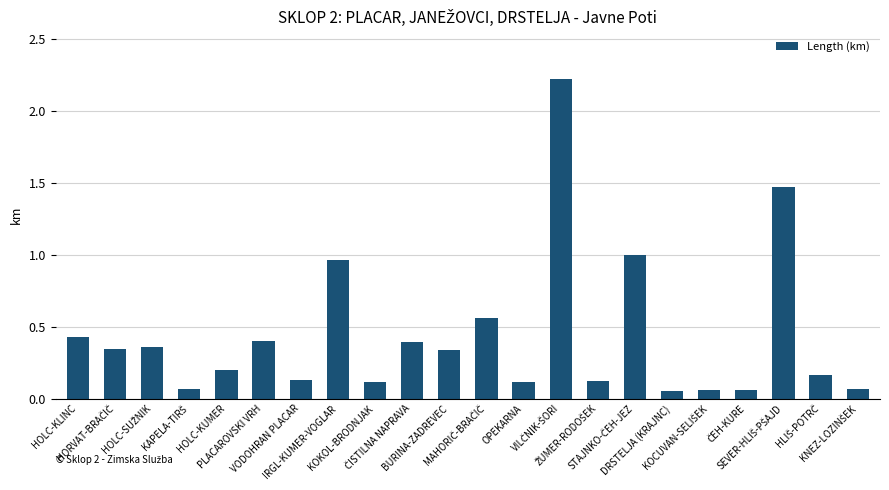

How many bars are there in total?

22